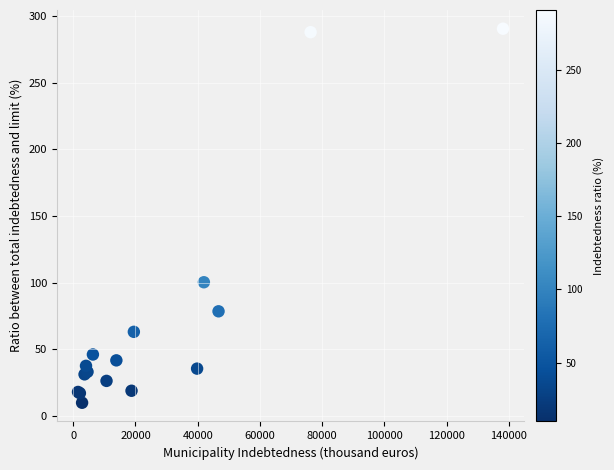

What Y value in the scatter plot is closest to 150?

100.4